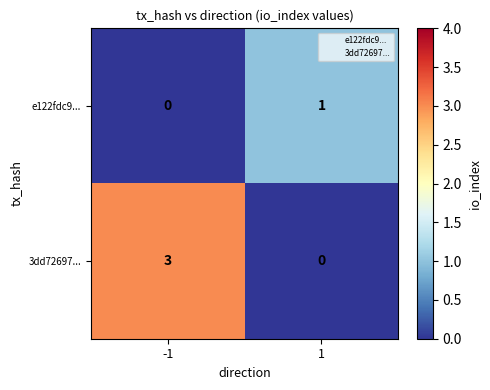

What is the difference between the highest and lowest values at -1?

3